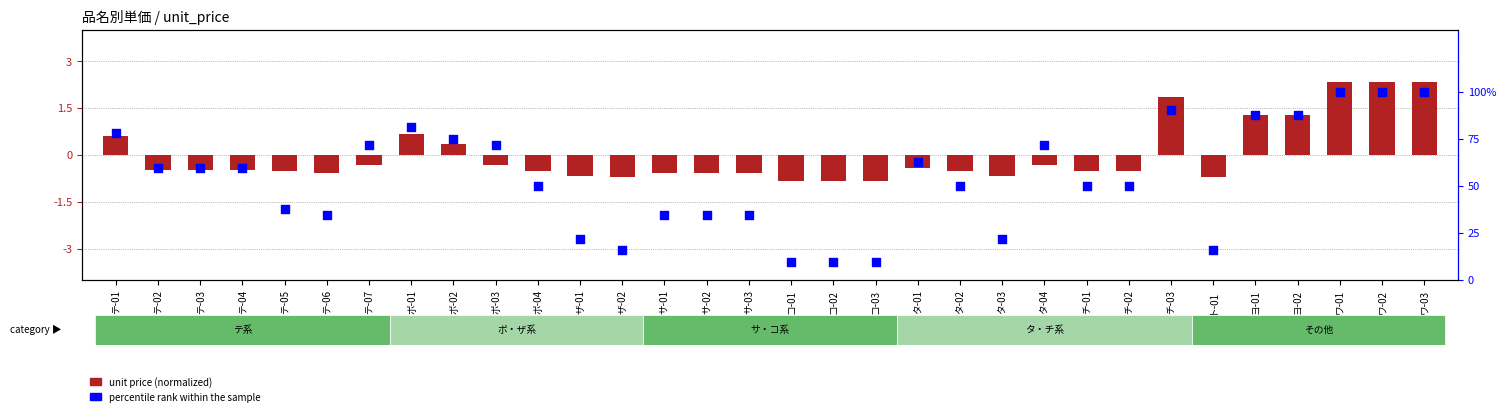

Which series has the widest spread of Y values?

percentile rank within the sample